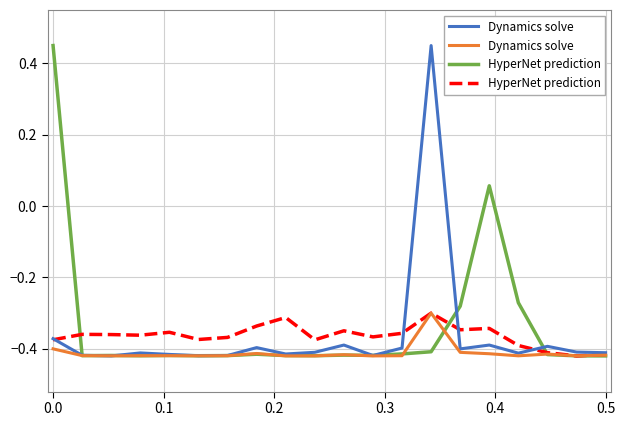

Which series has the largest total across all categories?

HyperNet prediction